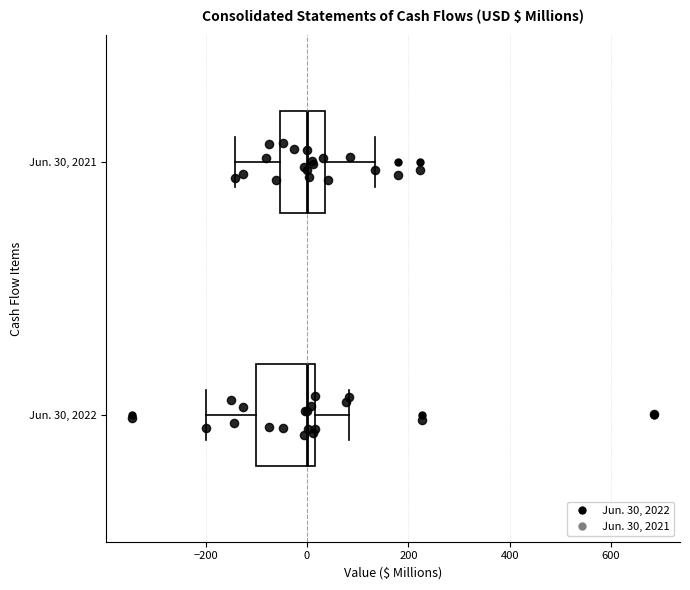

Where does the left whisker of the box for Jun. 30, 2022 end on the x-axis? The values are not printed on the chart, so give them approximately, as read against the axis.

-200